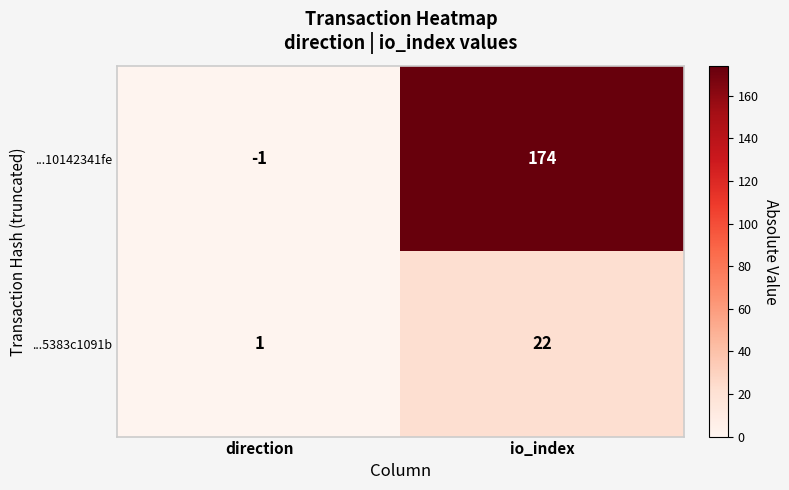

What is the sum of all ...10142341fe values?

173